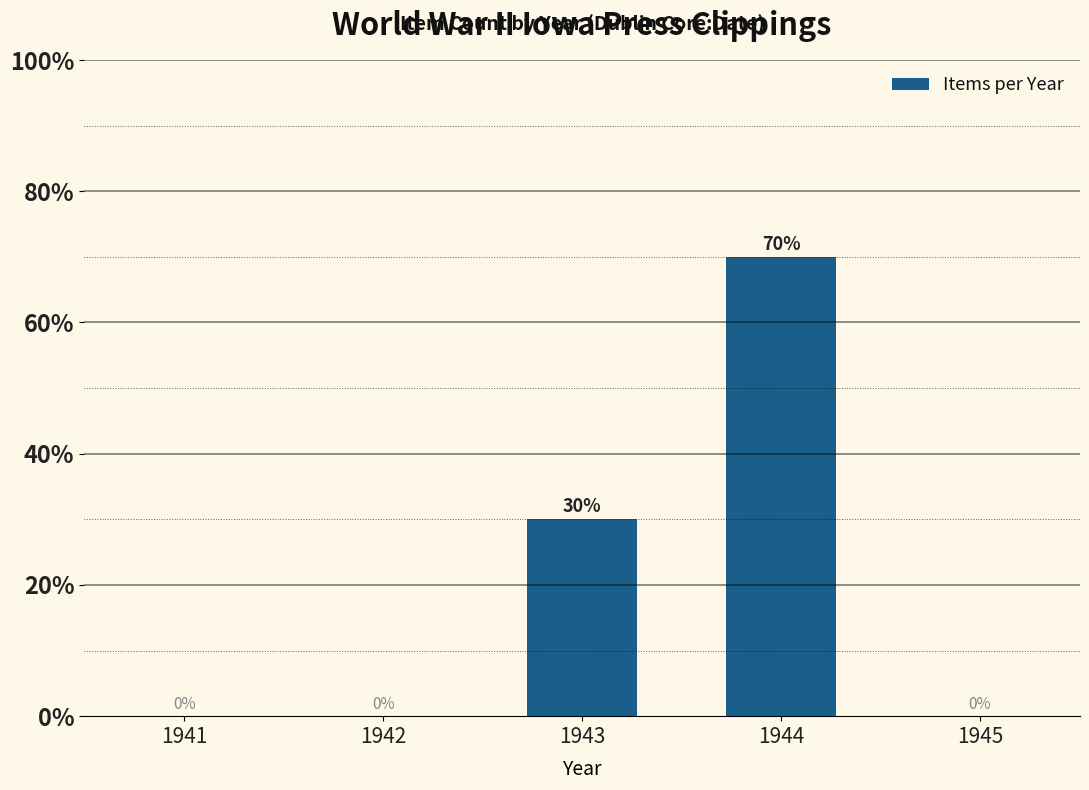

Is it true that the value at 1945 is 0?

True